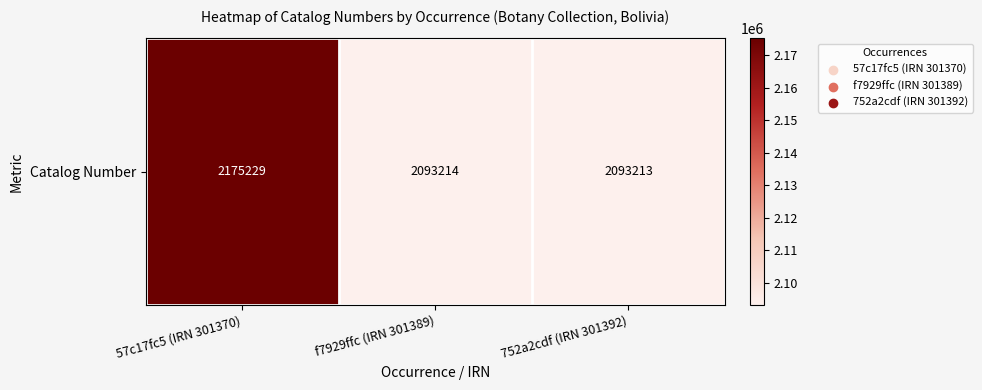

Is it true that the value at 752a2cdf (IRN 301392) is 1008468?

False